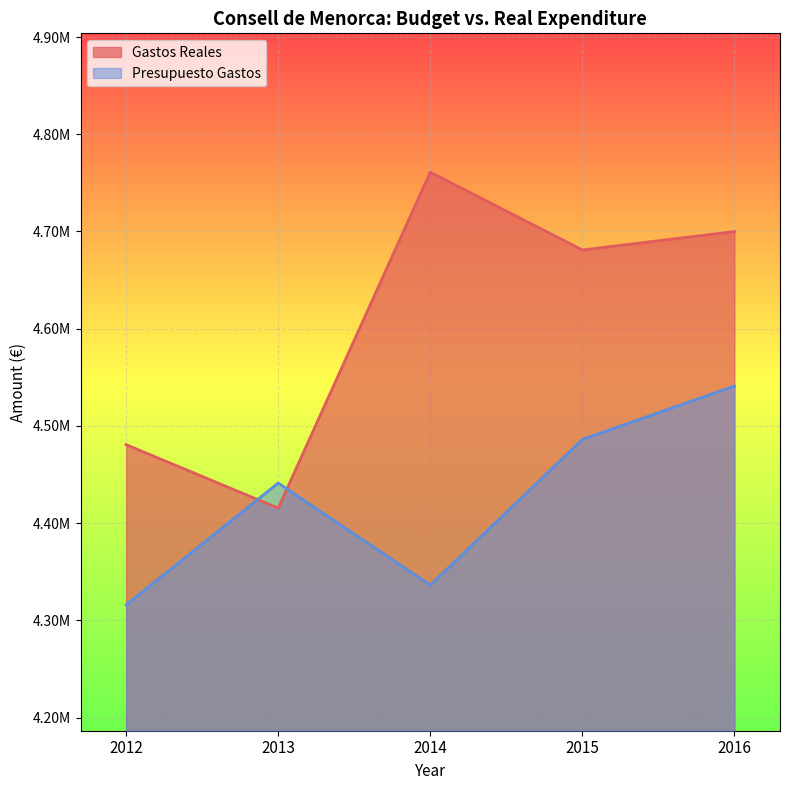

The value of Presupuesto Gastos at 2012 is 5824237.9. True or false?

False